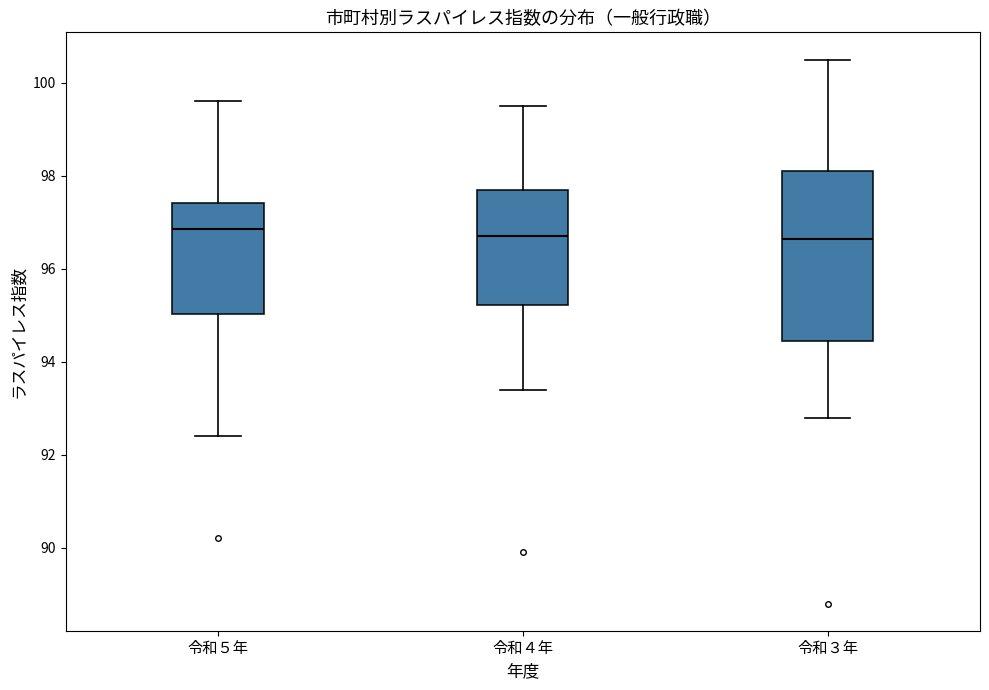

Where does the upper whisker of the box for 令和４年 end on the y-axis? The values are not printed on the chart, so give them approximately, as read against the axis.

99.6